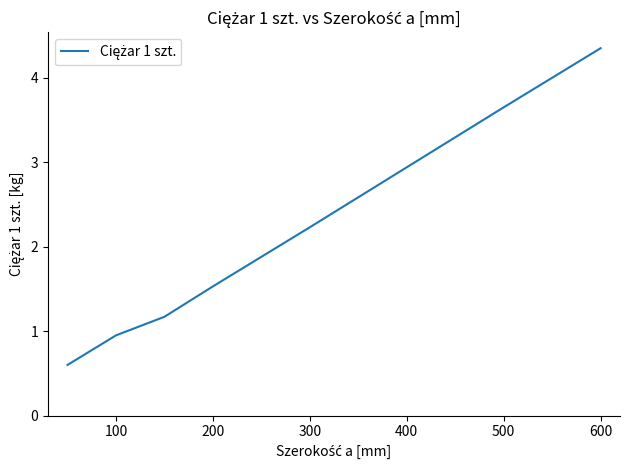

True or false: the data has more than 2 interior local peaks.

False